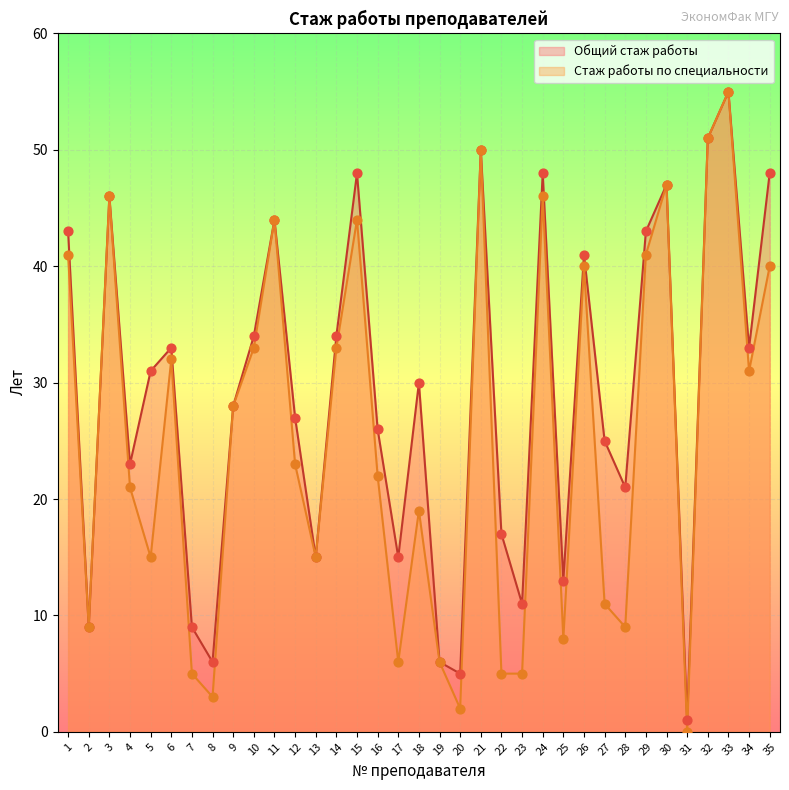

What is the total value across all series at 29?

84